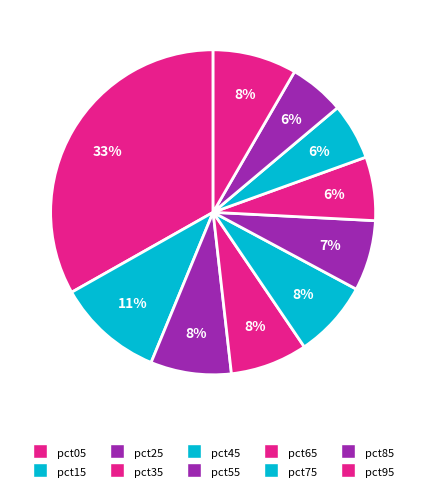

Between pct85 and pct25, which is larger?

pct25